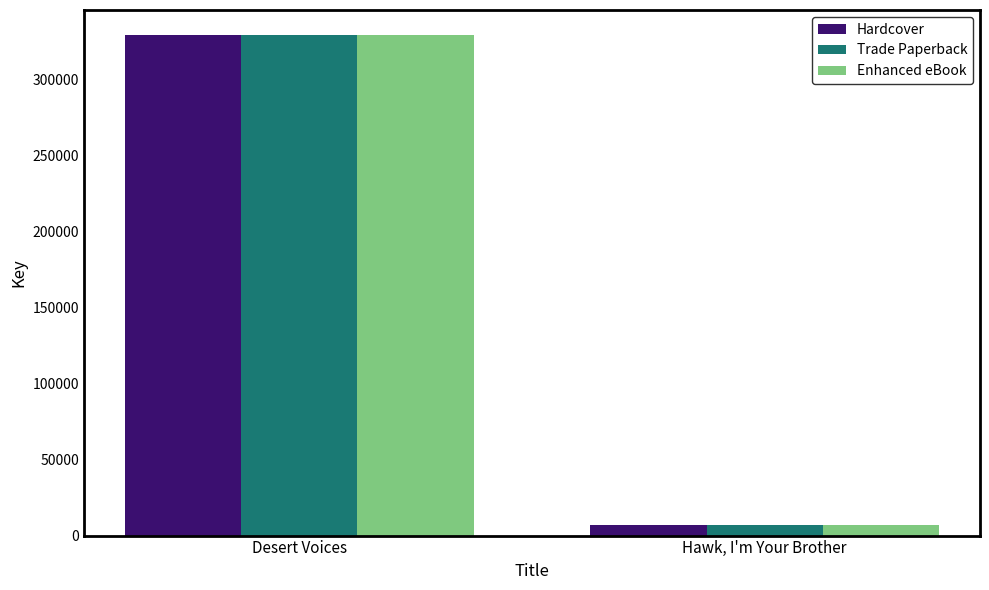

What are all the series names shown in the legend?

Hardcover, Trade Paperback, Enhanced eBook